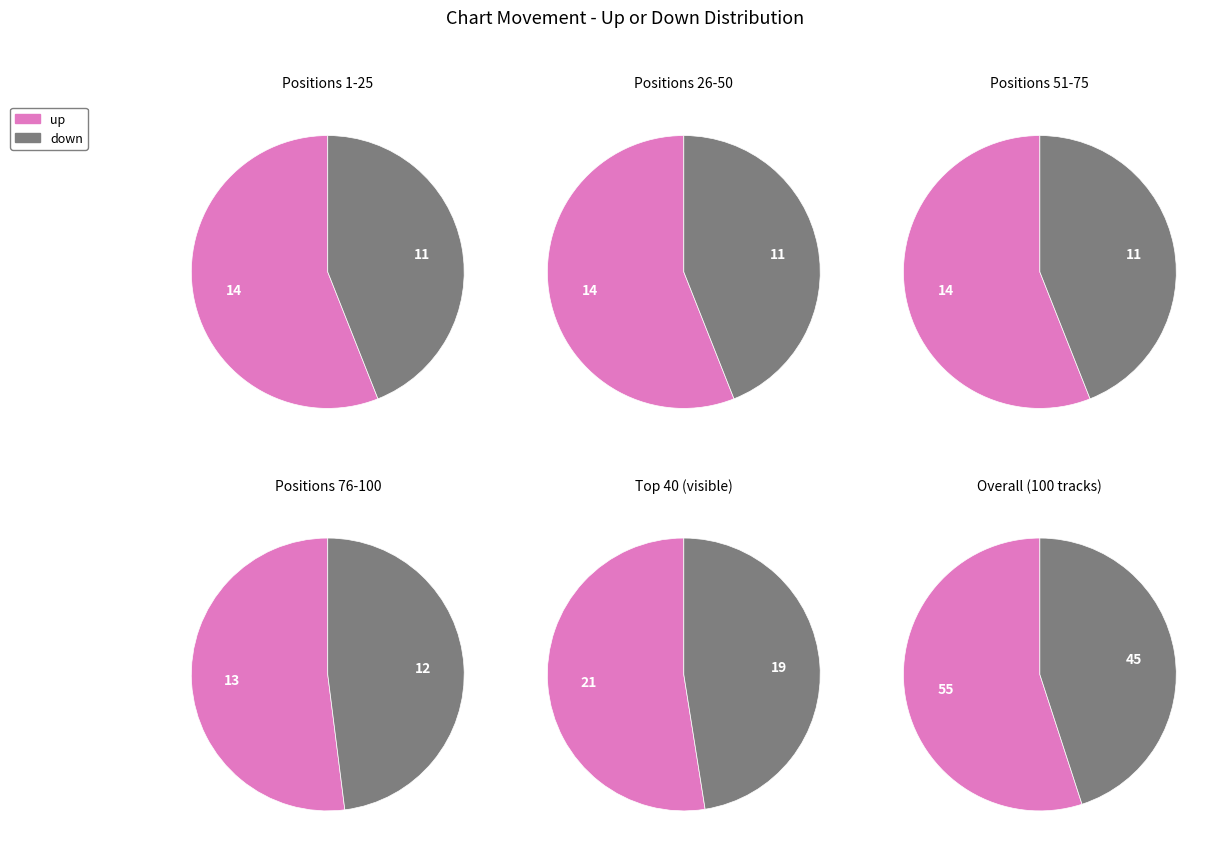

What percentage is the down slice, to the nearest percent?

45%